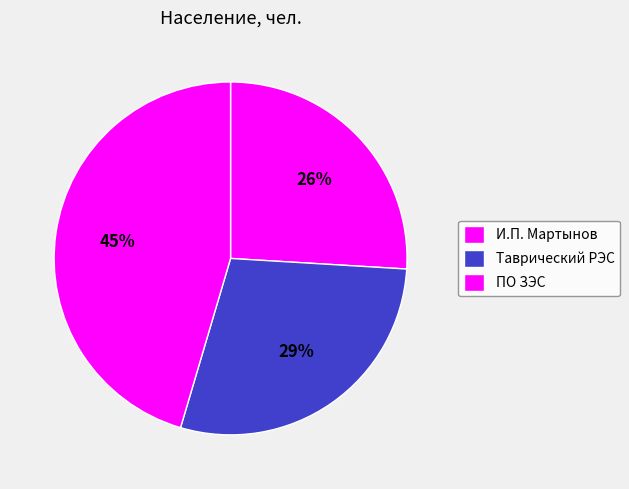

Is there any slice that represents more than half of the pie?

No